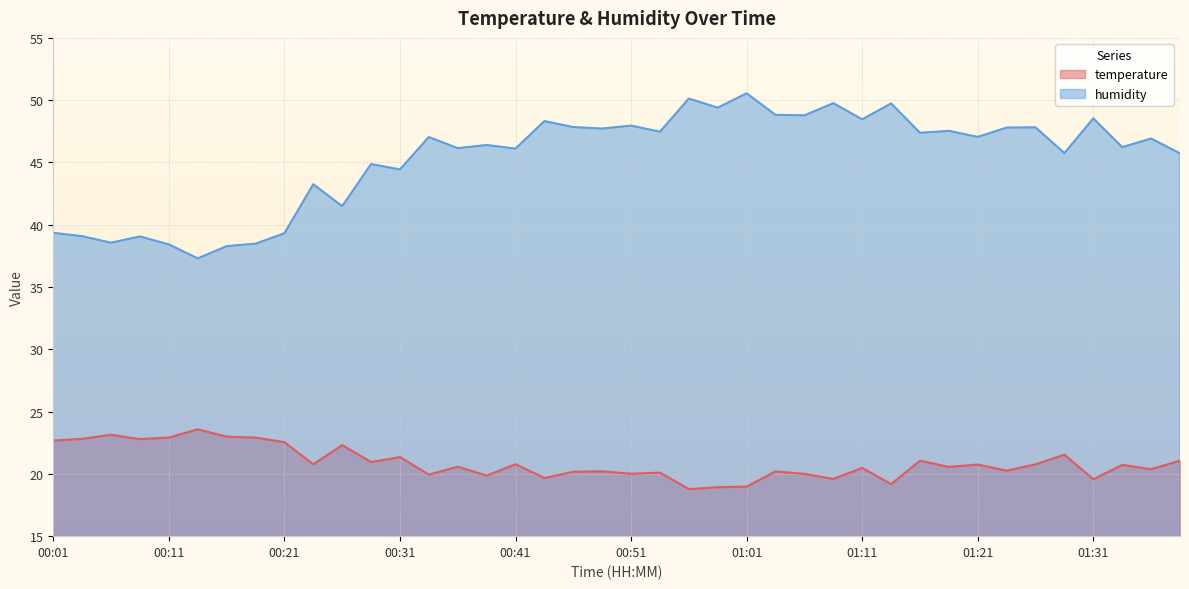

What is the sum of all humidity values?

1813.3